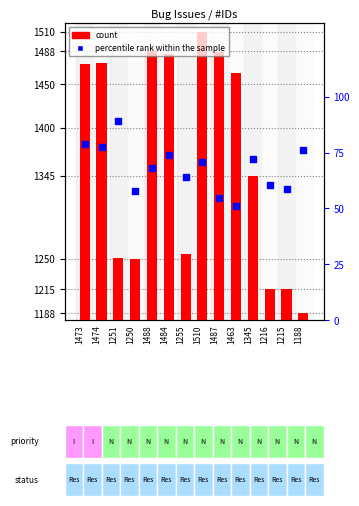

At which category is the sum across all series the highest?

1510